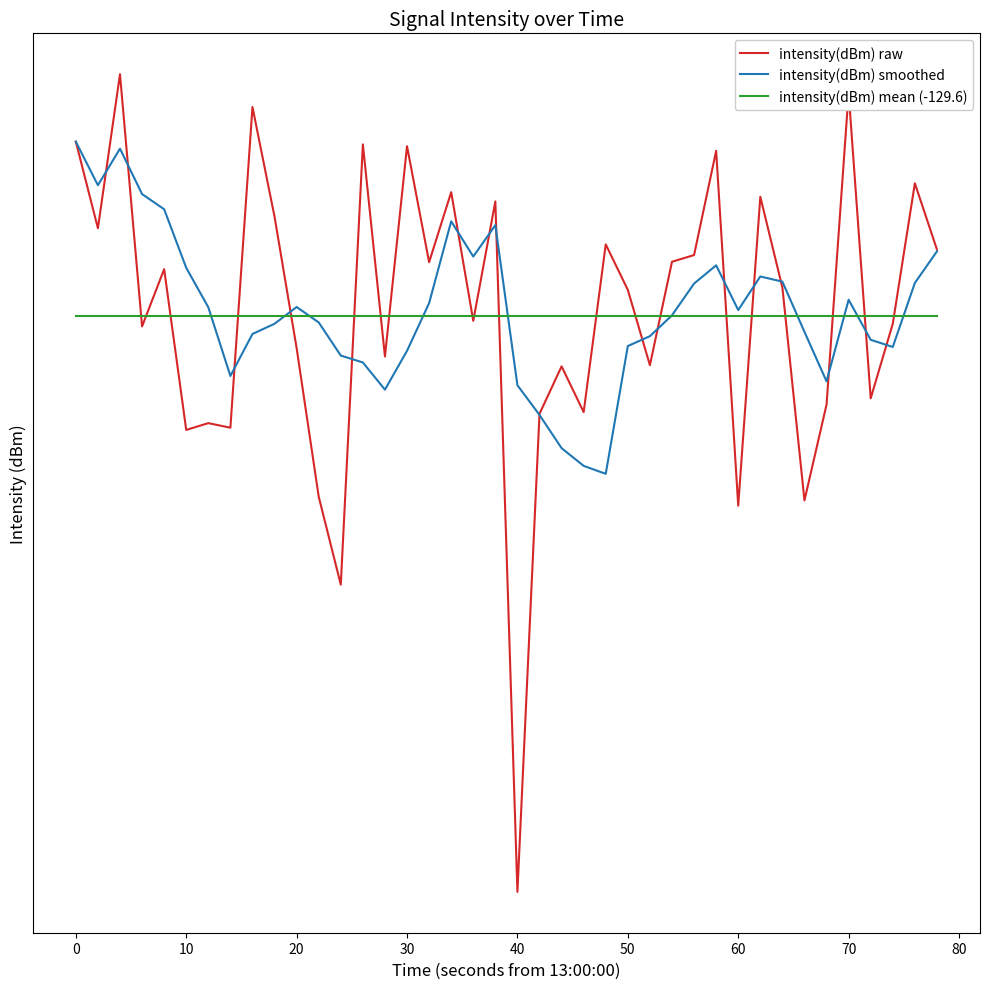

The intensity(dBm) mean (-129.6) series shows -193.4 at 37. True or false?

False